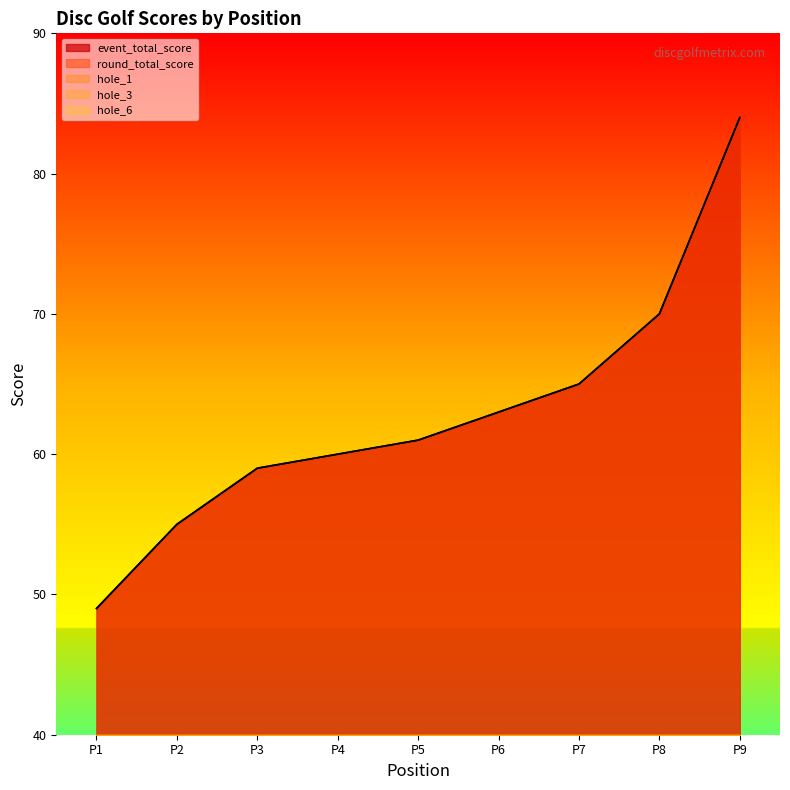

Is the value of hole_3 at P1 greater than the value of round_total_score at P2?

No